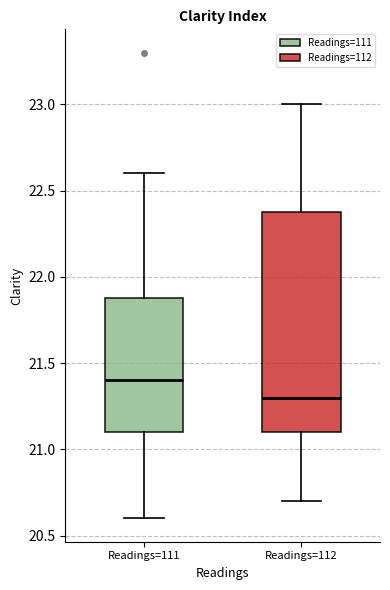

Comparing the boxes themselves (not the whiskers), which one is the tallest?

Readings=112